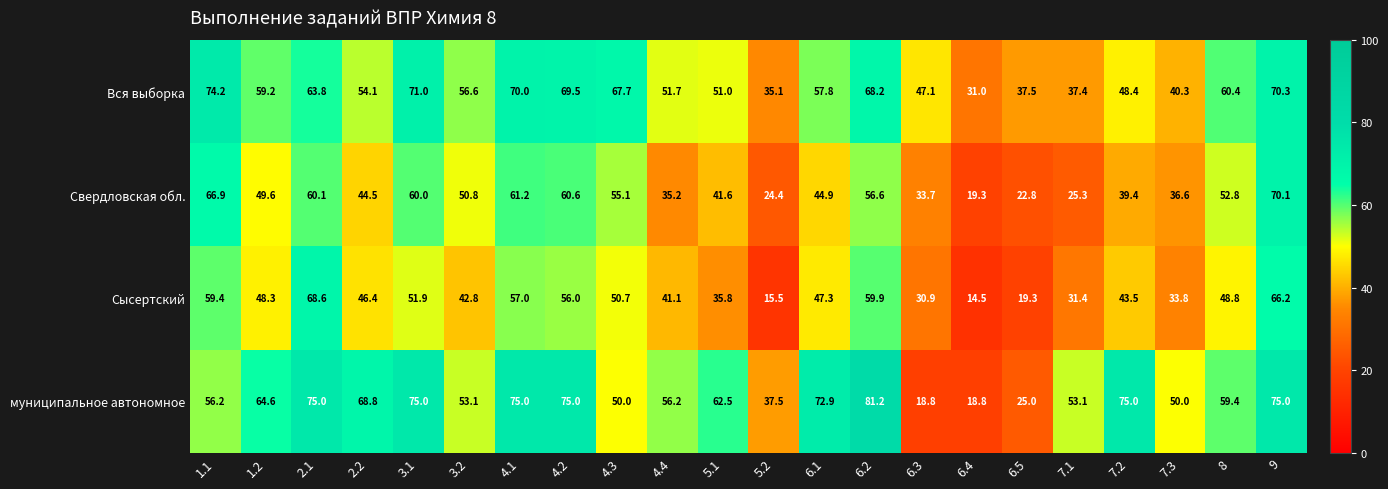

What is the minimum value shown in the chart?

14.5